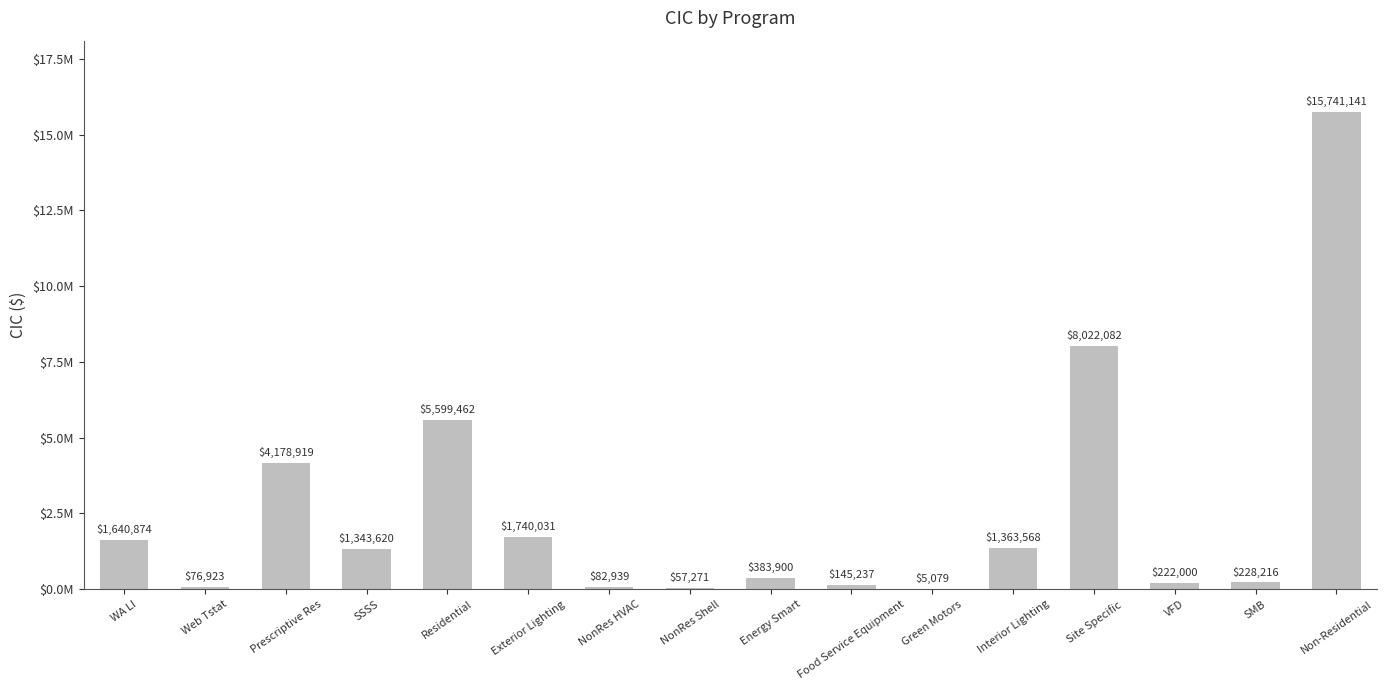

Reading left to right, what are all the values shown in this chart?

1640874	76923	4178919	1343620	5599462	1740031	82939	57271	383900	145237	5079	1363568	8022082	222000	228216	15741141